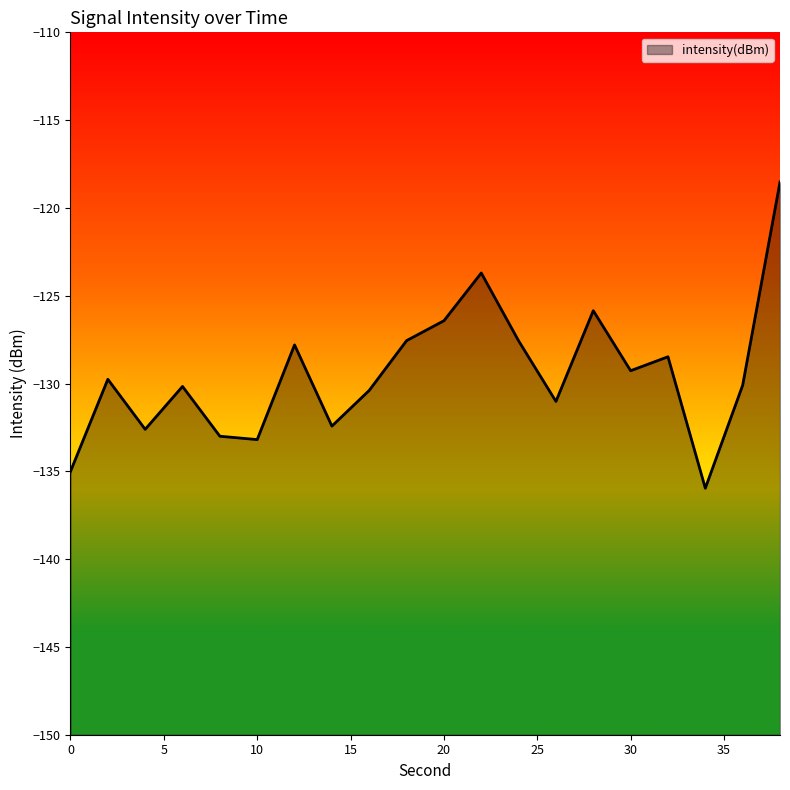

Rank the categories by value from lowest to highest.

34, 0, 10, 8, 4, 14, 26, 16, 6, 36, 2, 30, 32, 12, 24, 18, 20, 28, 22, 38